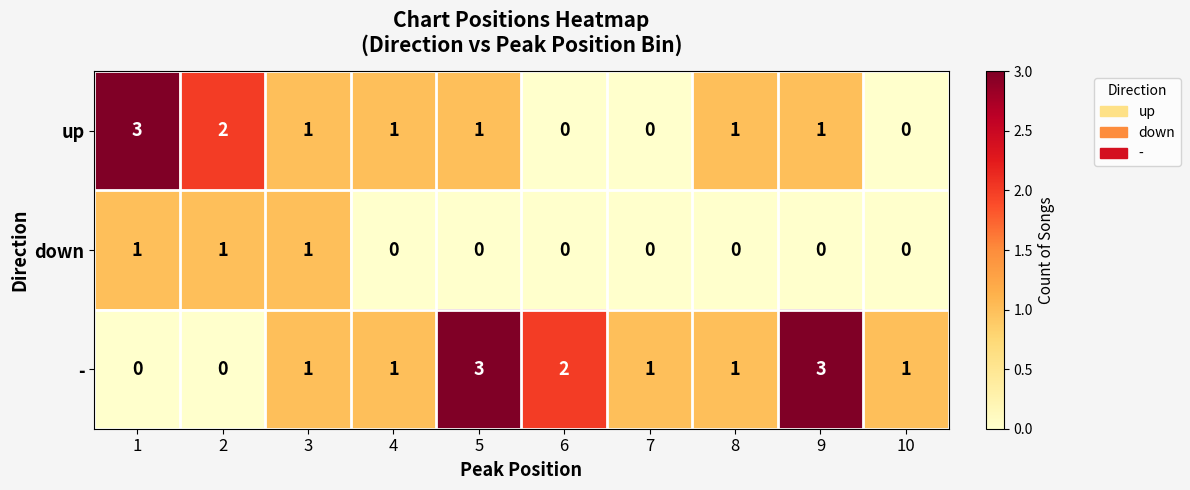

How many data points does each series have?

10